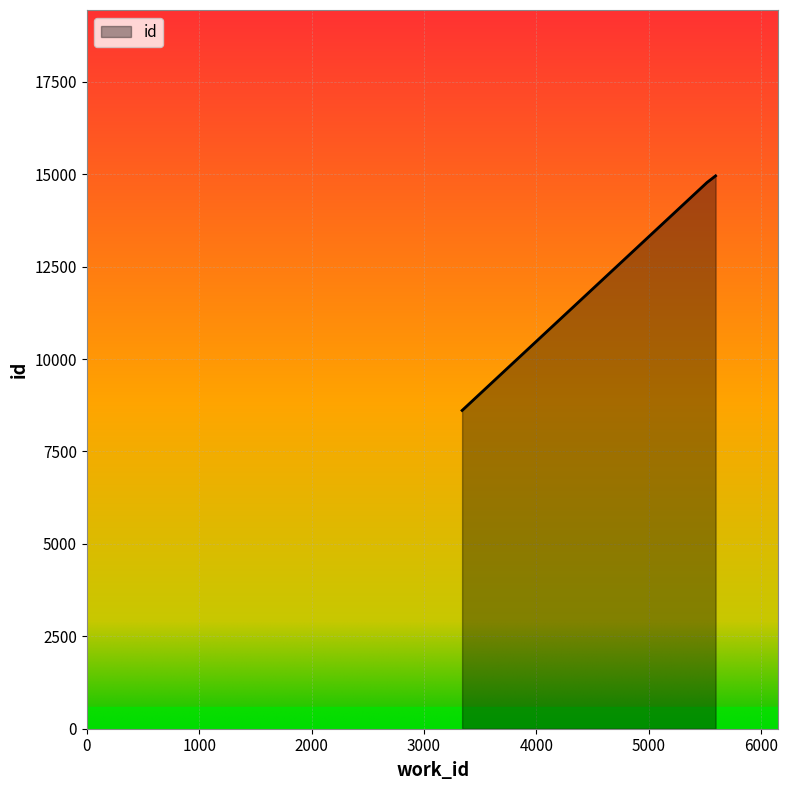

Reading left to right, transcribe all the data shown in this chart.

8610	14778	14956